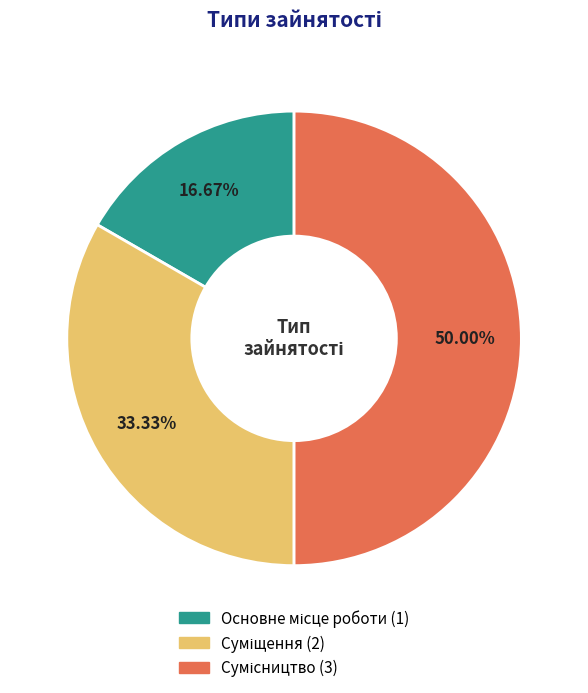

Which slice is the largest?

Сумісництво